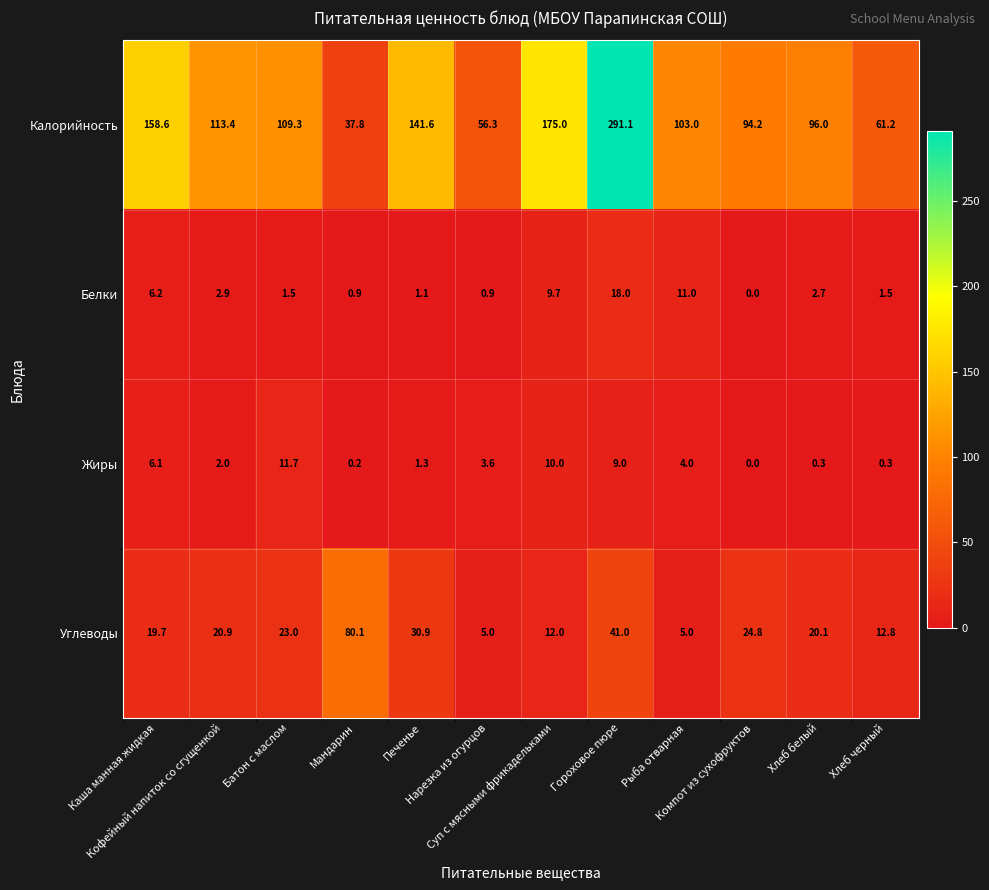

What is the spread (max minus min) of values at Каша манная жидкая?

152.5